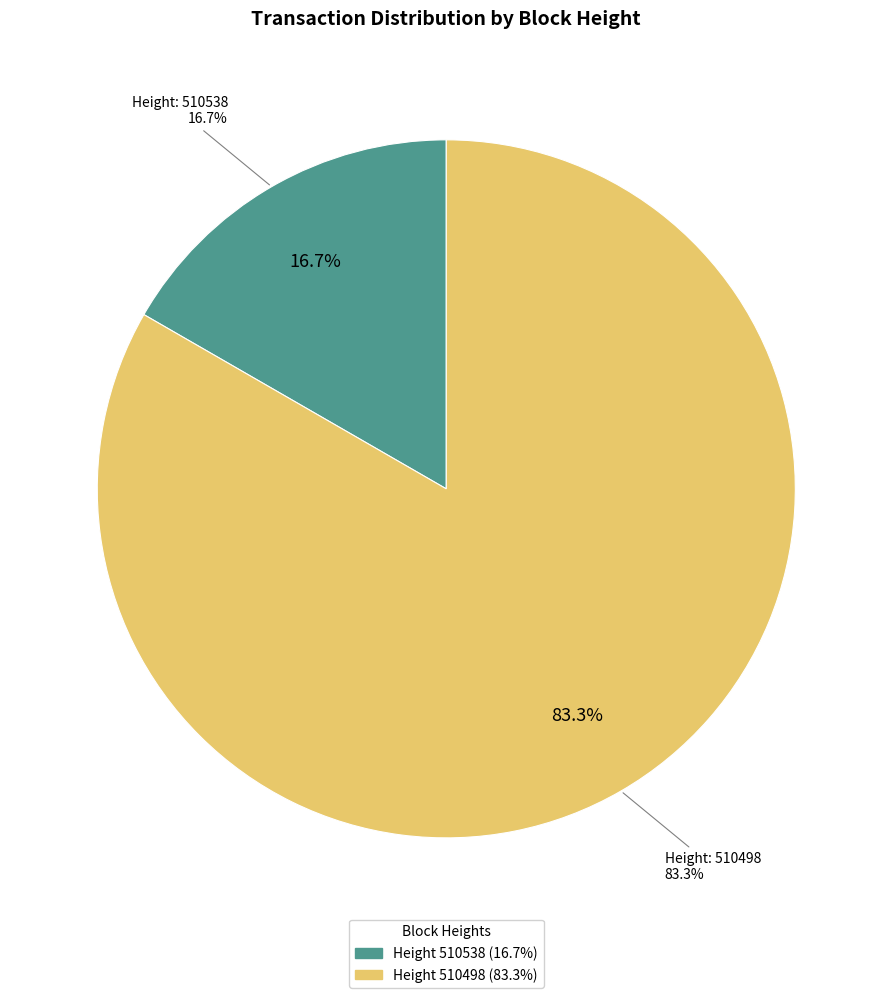

What percentage is the 510498 slice, to the nearest percent?

83%